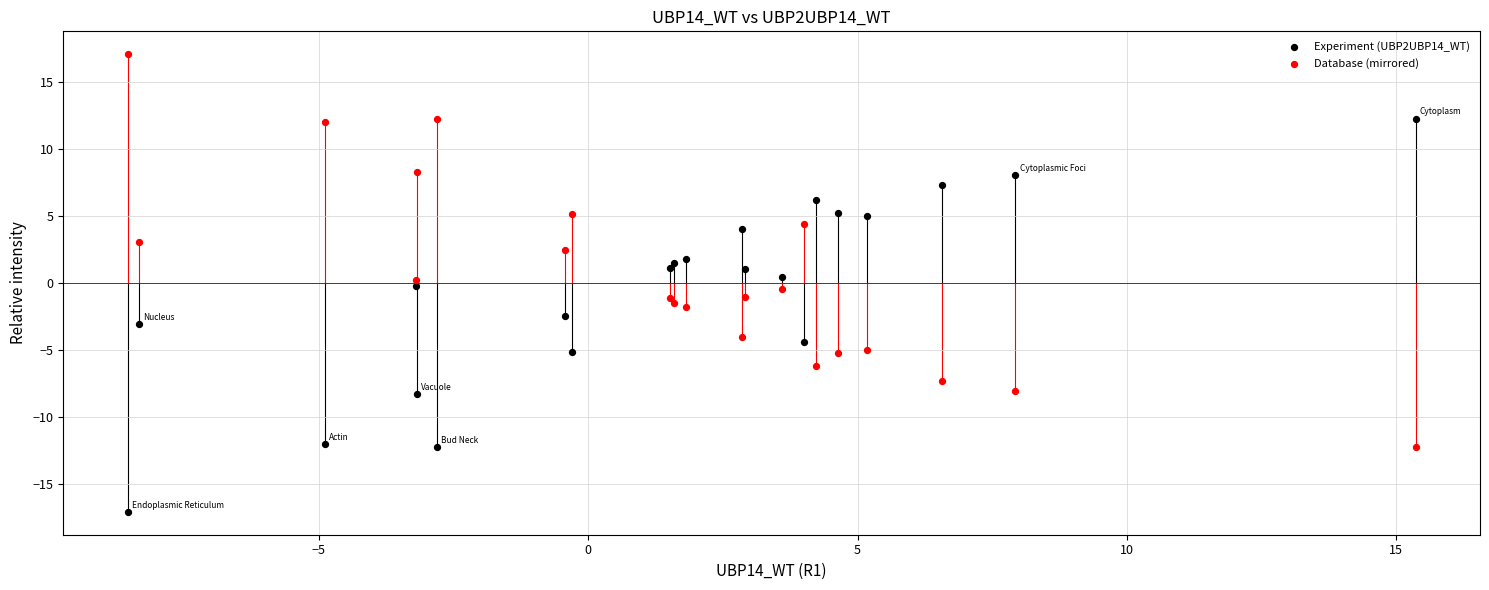

Which series reaches the maximum Y coordinate?

Database (mirrored)